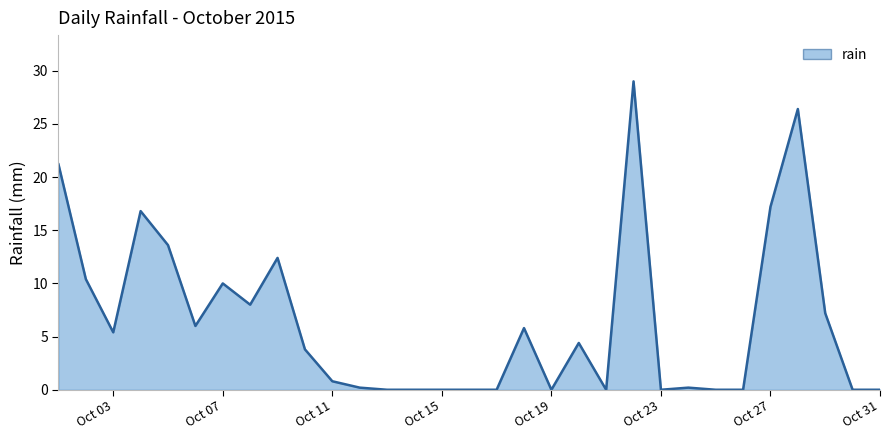

What is the greatest value displayed?

29.0